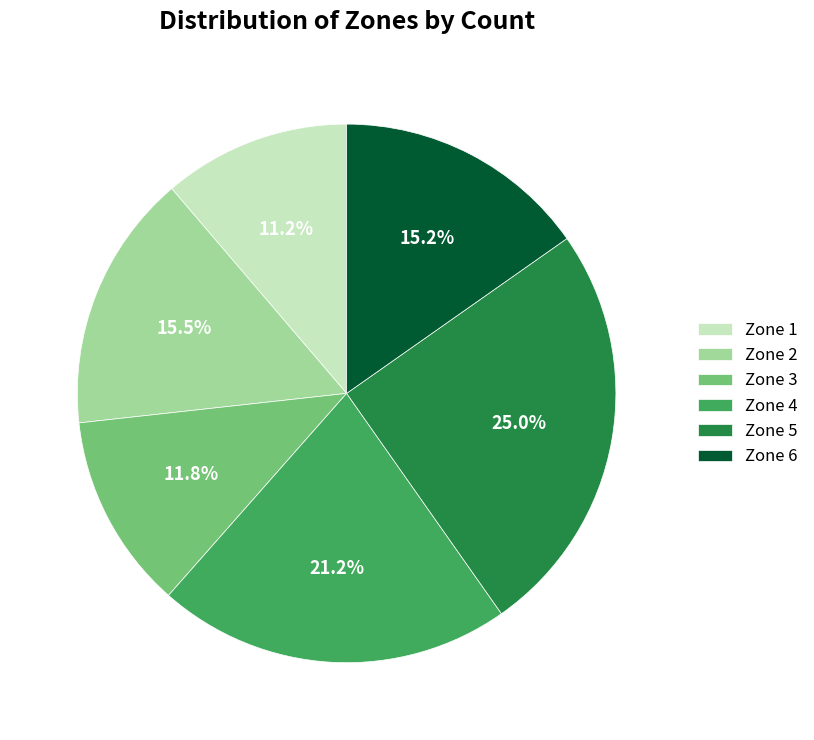

To the nearest percent, what is the average slice percentage?

17%